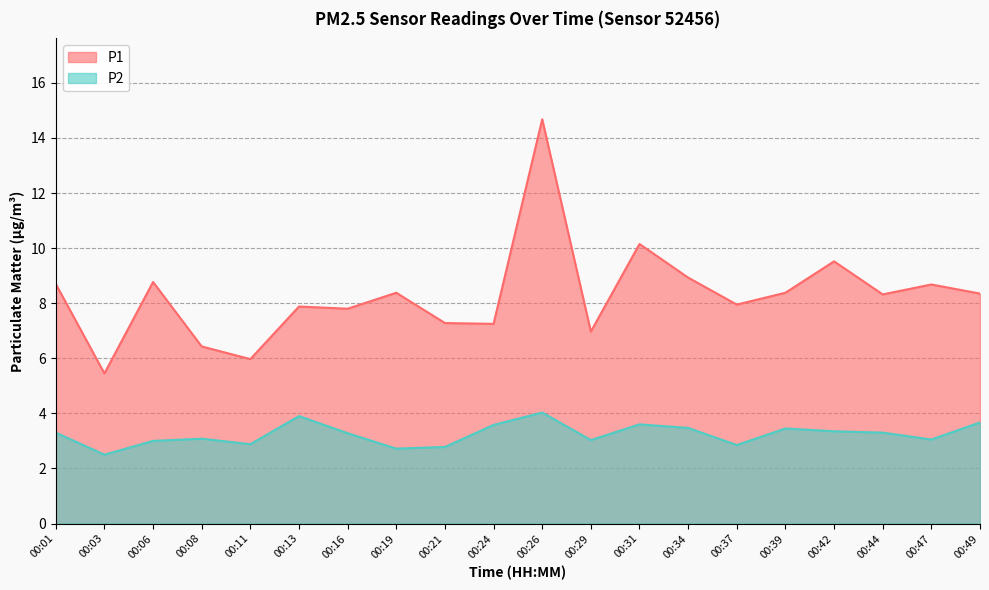

At which label does P2 reach its minimum?

00:03